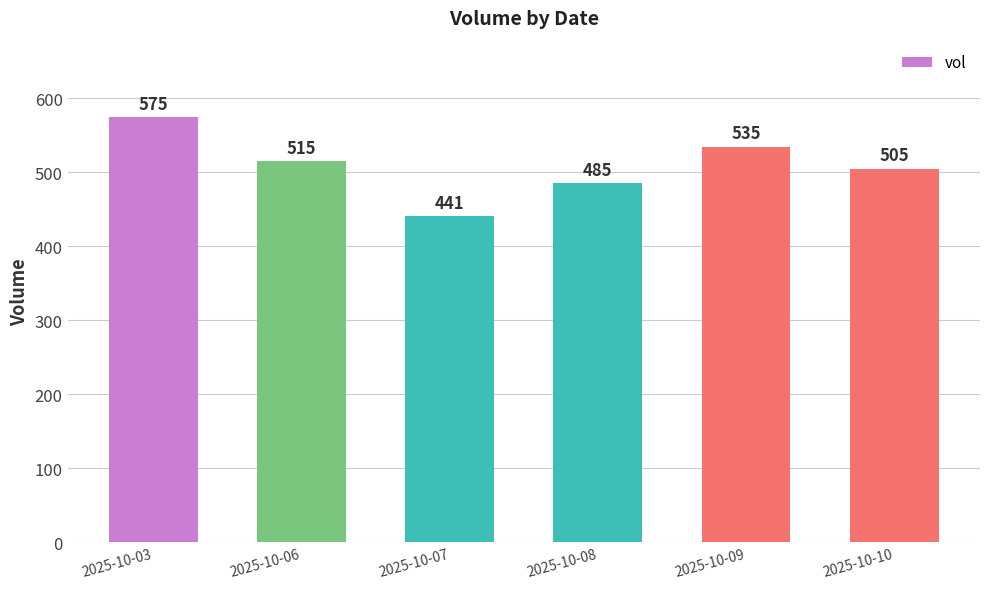

Which label corresponds to the largest value in the chart?

2025-10-03